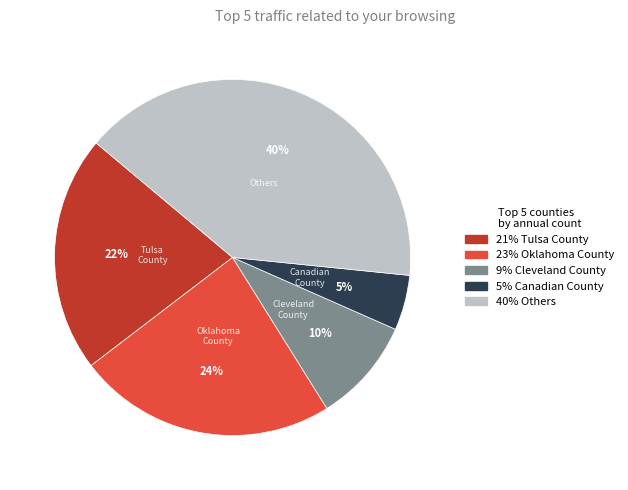

Which slice is the largest?

40% Others